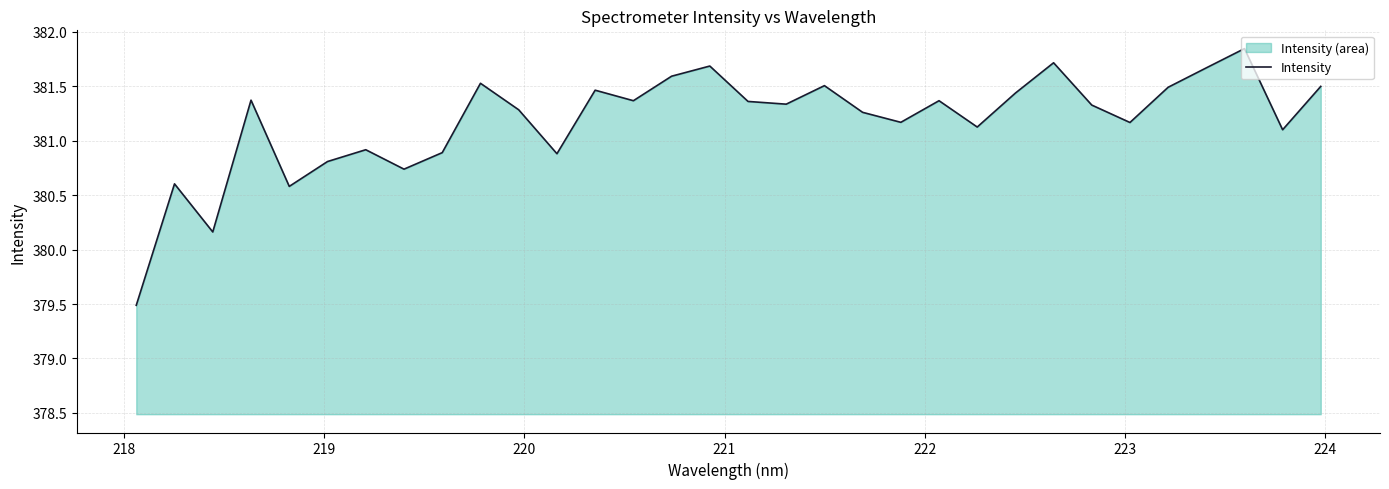

What is the smallest value displayed?

379.5